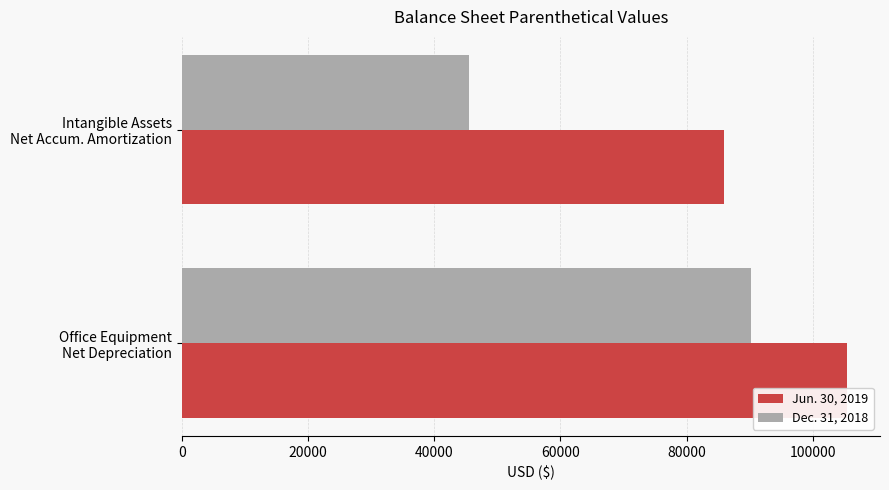

What is the greatest value displayed?

105387